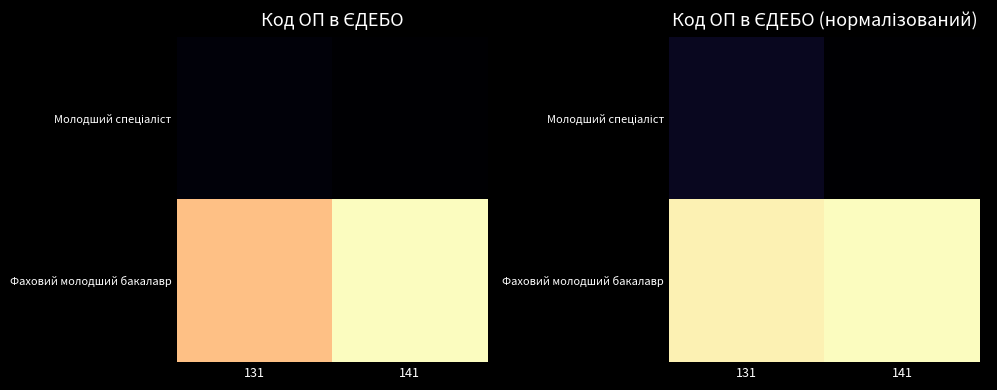

List the series in order of their overall mean, lowest first.

Молодший спеціаліст, Фаховий молодший бакалавр